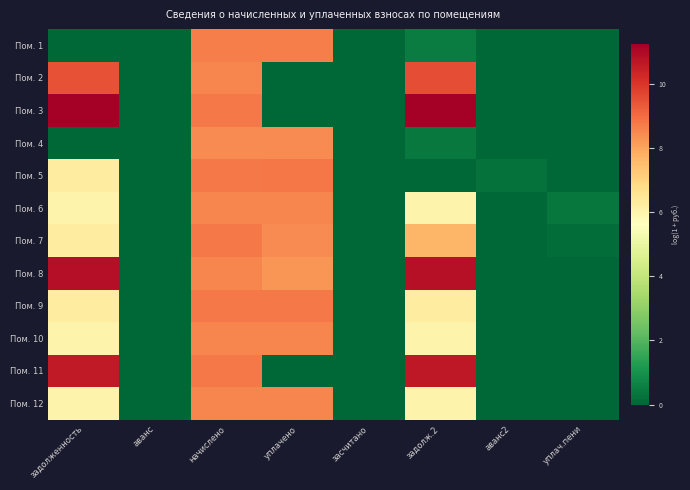

Reading left to right, extract all data points from this chart.

Пом. 1: задолженность=0.0	аванс=0.0	начислено=8.7	уплачено=8.7	засчитано=0.0	задолж.2=0.5	аванс2=0.0	уплач.пени=0.0
Пом. 2: задолженность=9.4	аванс=0.0	начислено=8.5	уплачено=0.0	засчитано=0.0	задолж.2=9.6	аванс2=0.0	уплач.пени=0.0
Пом. 3: задолженность=11.2	аванс=0.0	начислено=8.7	уплачено=0.0	засчитано=0.0	задолж.2=11.2	аванс2=0.0	уплач.пени=0.0
Пом. 4: задолженность=0.0	аванс=0.0	начислено=8.4	уплачено=8.4	засчитано=0.0	задолж.2=0.4	аванс2=0.0	уплач.пени=0.0
Пом. 5: задолженность=6.3	аванс=0.0	начислено=8.7	уплачено=8.8	засчитано=0.0	задолж.2=0.0	аванс2=0.2	уплач.пени=0.0
Пом. 6: задолженность=6.0	аванс=0.0	начислено=8.5	уплачено=8.5	засчитано=0.0	задолж.2=6.0	аванс2=0.0	уплач.пени=0.4
Пом. 7: задолженность=6.3	аванс=0.0	начислено=8.7	уплачено=8.4	засчитано=0.0	задолж.2=7.6	аванс2=0.0	уплач.пени=0.1
Пом. 8: задолженность=10.9	аванс=0.0	начислено=8.5	уплачено=8.3	засчитано=0.0	задолж.2=10.8	аванс2=0.0	уплач.пени=0.0
Пом. 9: задолженность=6.3	аванс=0.0	начислено=8.8	уплачено=8.7	засчитано=0.0	задолж.2=6.3	аванс2=0.0	уплач.пени=0.0
Пом. 10: задолженность=6.0	аванс=0.0	начислено=8.5	уплачено=8.5	засчитано=0.0	задолж.2=6.0	аванс2=0.0	уплач.пени=0.0
Пом. 11: задолженность=10.6	аванс=0.0	начислено=8.8	уплачено=0.0	засчитано=0.0	задолж.2=10.7	аванс2=0.0	уплач.пени=0.0
Пом. 12: задолженность=6.0	аванс=0.0	начислено=8.5	уплачено=8.5	засчитано=0.0	задолж.2=6.0	аванс2=0.0	уплач.пени=0.0